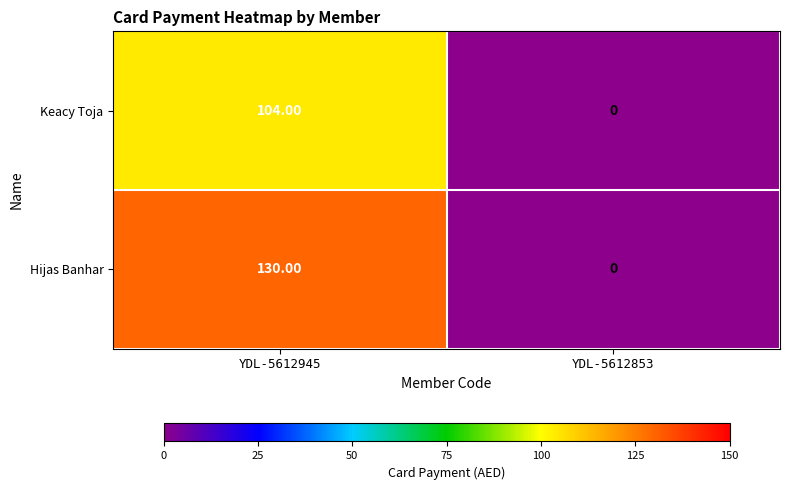

Which series has the largest total across all categories?

Hijas Banhar